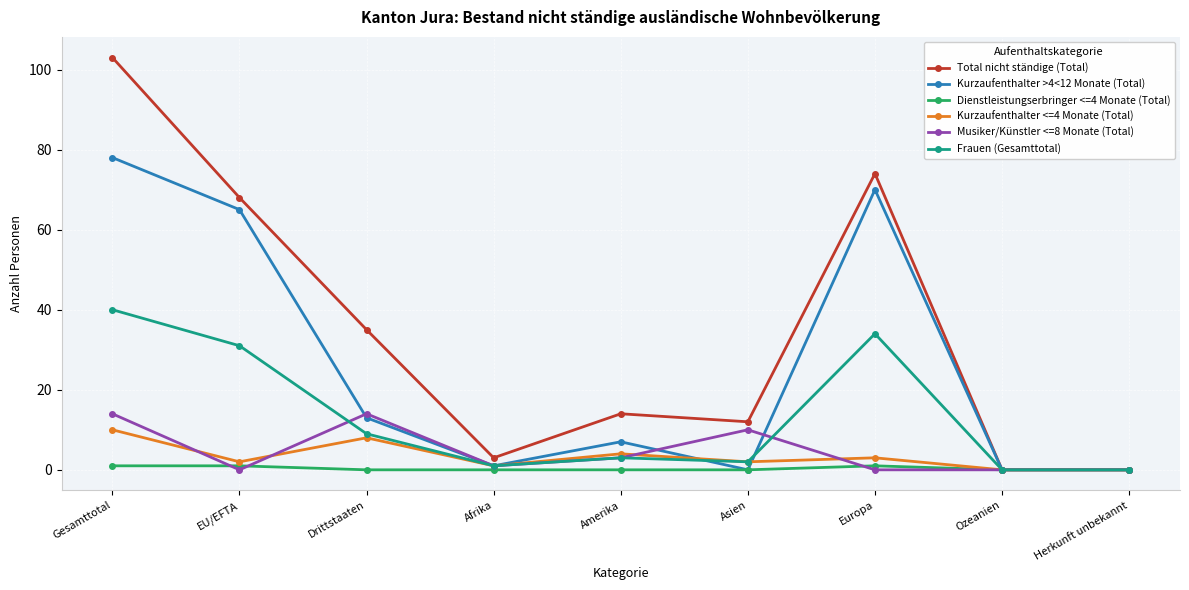

Between EU/EFTA and Europa, which series saw the biggest shift?

Total nicht ständige (Total)